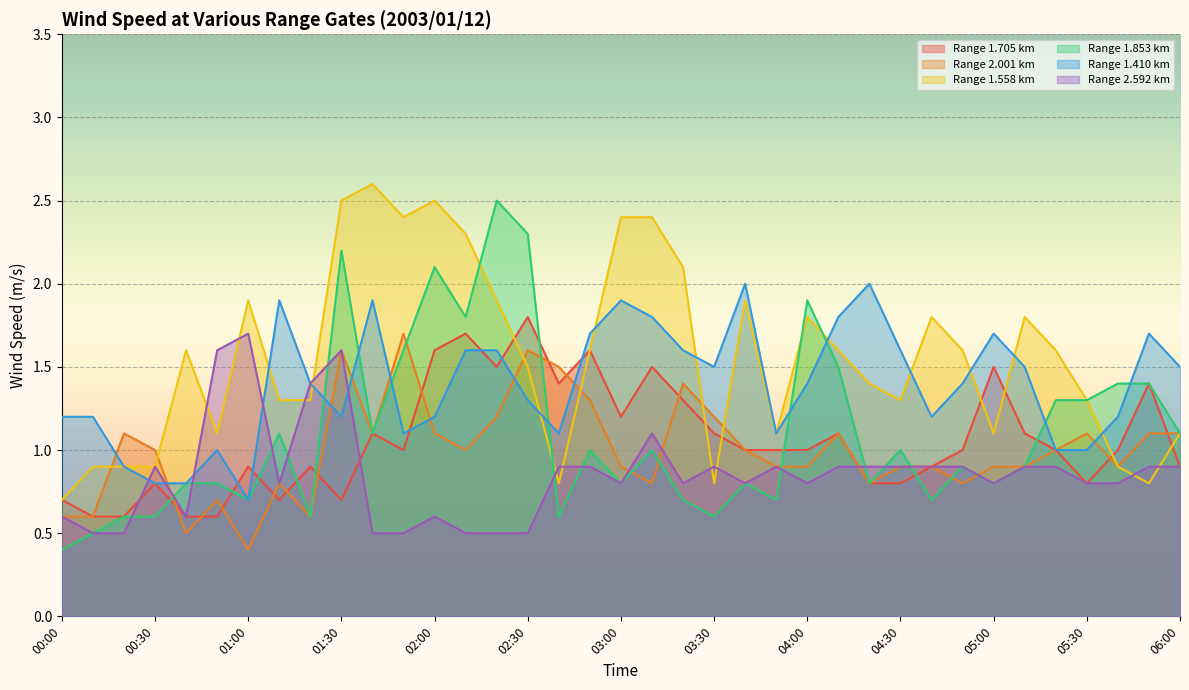

Reading left to right, list all the values displayed in this chart.

1.705: 0.7	0.6	0.6	0.8	0.6	0.6	0.9	0.7	0.9	0.7	1.1	1.0	1.6	1.7	1.5	1.8	1.4	1.6	1.2	1.5	1.3	1.1	1.0	1.0	1.0	1.1	0.8	0.8	0.9	1.0	1.5	1.1	1.0	0.8	1.0	1.4	0.9
2.001: 0.6	0.6	1.1	1.0	0.5	0.7	0.4	0.8	0.6	1.6	1.1	1.7	1.1	1.0	1.2	1.6	1.5	1.3	0.9	0.8	1.4	1.2	1.0	0.9	0.9	1.1	0.8	0.9	0.9	0.8	0.9	0.9	1.0	1.1	0.9	1.1	1.1
1.558: 0.7	0.9	0.9	0.9	1.6	1.1	1.9	1.3	1.3	2.5	2.6	2.4	2.5	2.3	1.9	1.5	0.8	1.6	2.4	2.4	2.1	0.8	1.9	1.1	1.8	1.6	1.4	1.3	1.8	1.6	1.1	1.8	1.6	1.3	0.9	0.8	1.1
1.853: 0.4	0.5	0.6	0.6	0.8	0.8	0.7	1.1	0.6	2.2	1.1	1.6	2.1	1.8	2.5	2.3	0.6	1.0	0.8	1.0	0.7	0.6	0.8	0.7	1.9	1.5	0.8	1.0	0.7	0.9	0.8	0.9	1.3	1.3	1.4	1.4	1.1
1.410: 1.2	1.2	0.9	0.8	0.8	1.0	0.7	1.9	1.4	1.2	1.9	1.1	1.2	1.6	1.6	1.3	1.1	1.7	1.9	1.8	1.6	1.5	2.0	1.1	1.4	1.8	2.0	1.6	1.2	1.4	1.7	1.5	1.0	1.0	1.2	1.7	1.5
2.592: 0.6	0.5	0.5	0.9	0.6	1.6	1.7	0.8	1.4	1.6	0.5	0.5	0.6	0.5	0.5	0.5	0.9	0.9	0.8	1.1	0.8	0.9	0.8	0.9	0.8	0.9	0.9	0.9	0.9	0.9	0.8	0.9	0.9	0.8	0.8	0.9	0.9